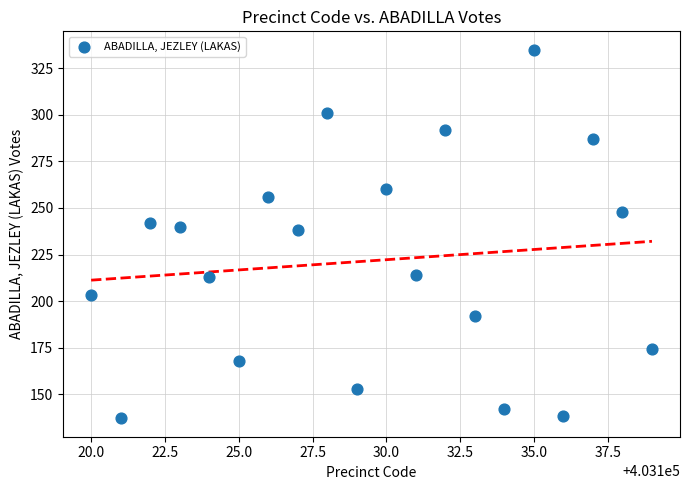

List the coordinates of all points as (Y, X) pairs, reading left to right.

(203, 403120)  (137, 403121)  (242, 403122)  (240, 403123)  (213, 403124)  (168, 403125)  (256, 403126)  (238, 403127)  (301, 403128)  (153, 403129)  (260, 403130)  (214, 403131)  (292, 403132)  (192, 403133)  (142, 403134)  (335, 403135)  (138, 403136)  (287, 403137)  (248, 403138)  (174, 403139)